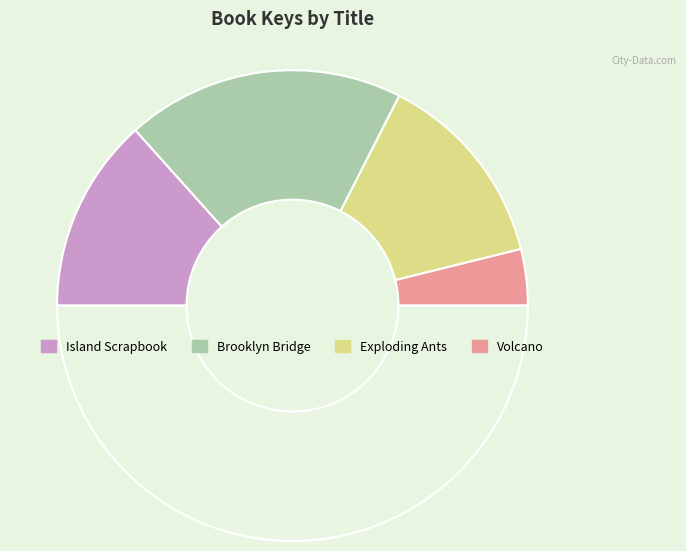

Does any single category account for the majority?

No